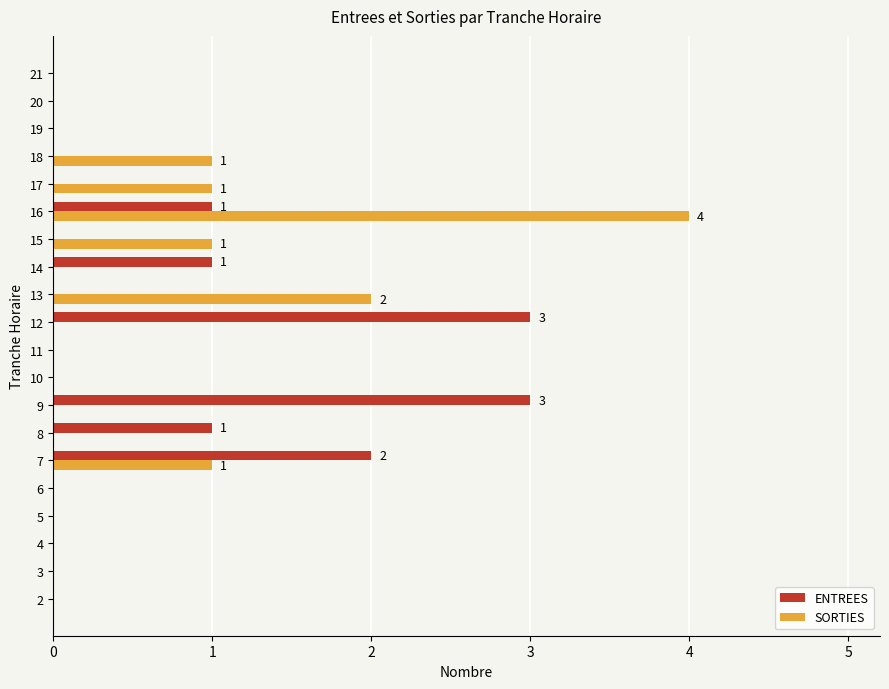

What are all the series names shown in the legend?

ENTREES, SORTIES